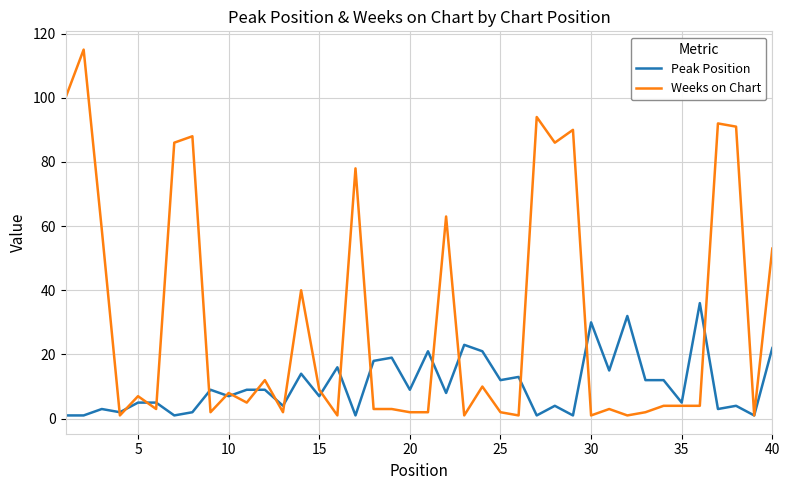

Which series has the largest total across all categories?

Weeks on Chart